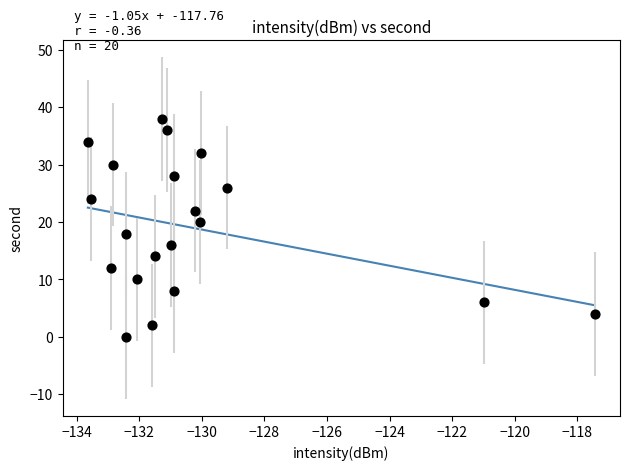

What is the range of Y values (max minus min)?

38